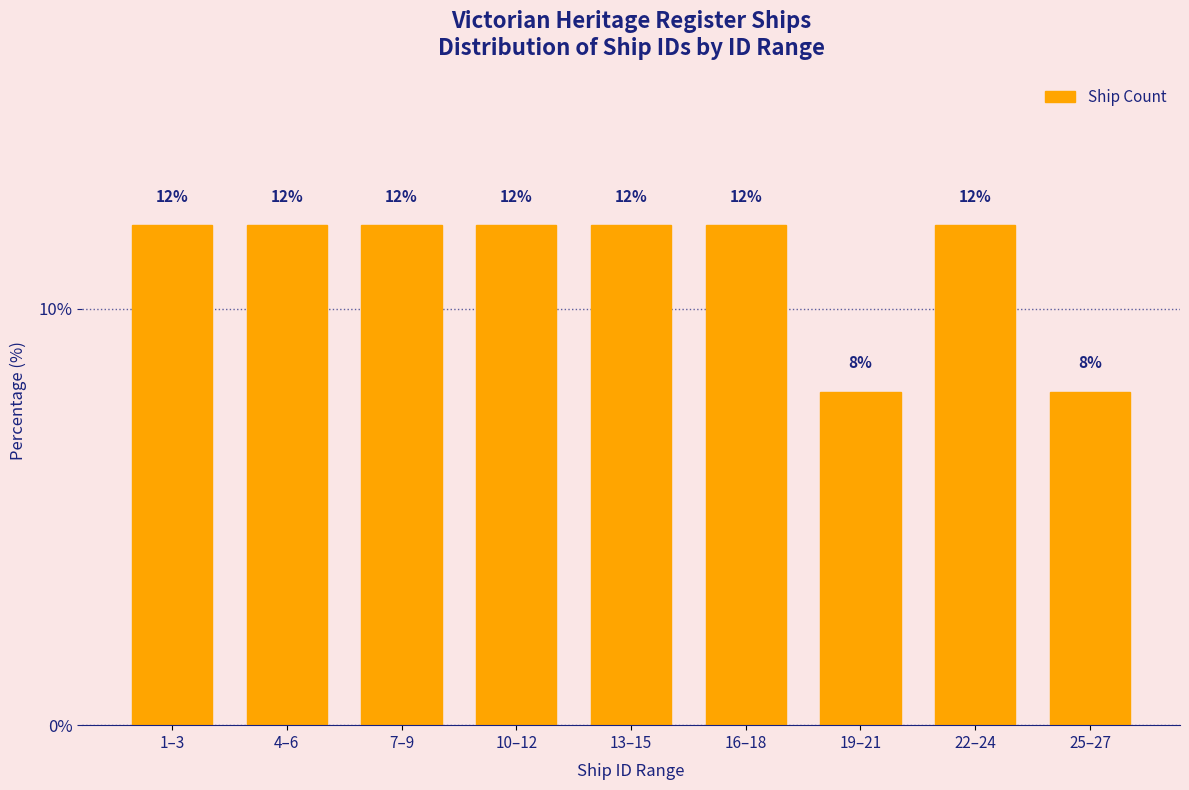

Reading left to right, list all the values displayed in this chart.

12	12	12	12	12	12	8	12	8